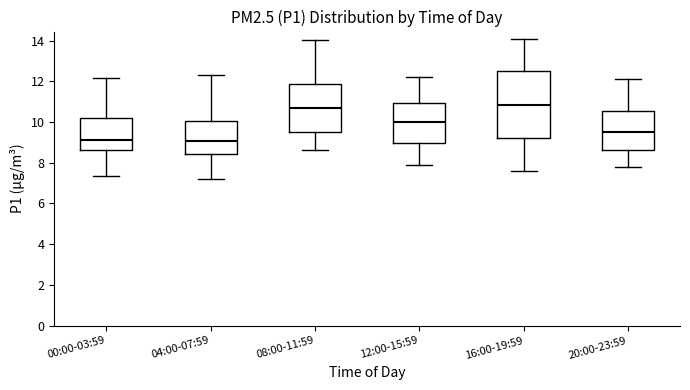

Where is the lower edge of the box for 12:00-15:59 on the y-axis? The values are not printed on the chart, so give them approximately, as read against the axis.

9.0